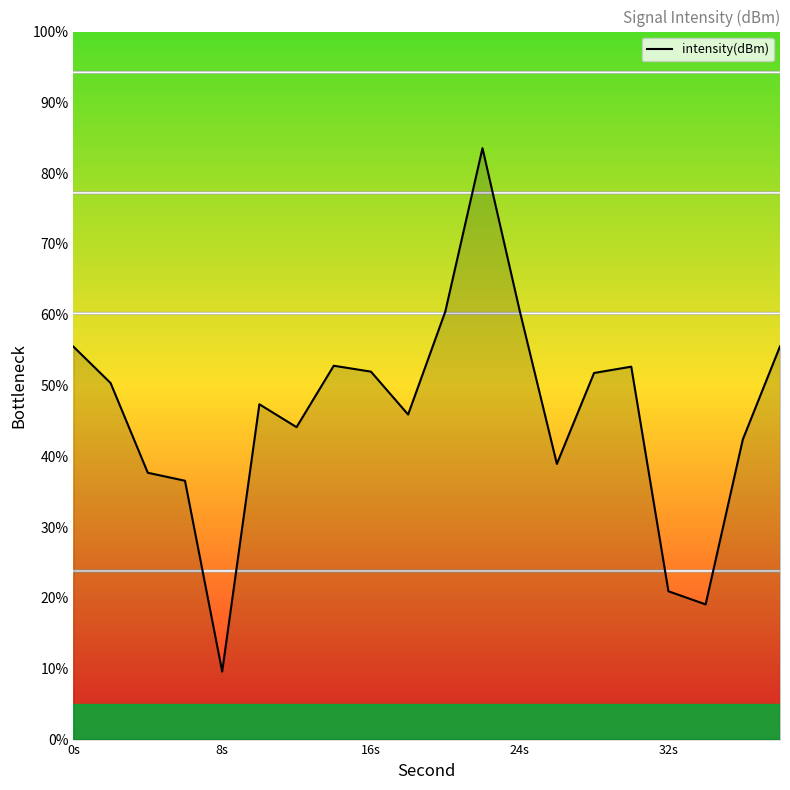

How many lines are shown in the chart?

1